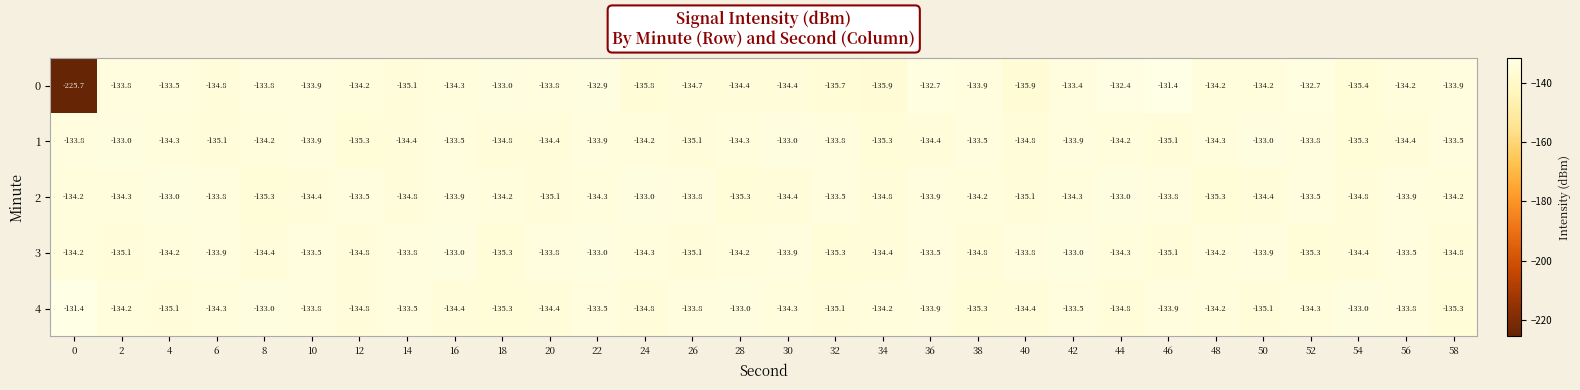

At which label does 2 first exceed -134?

4